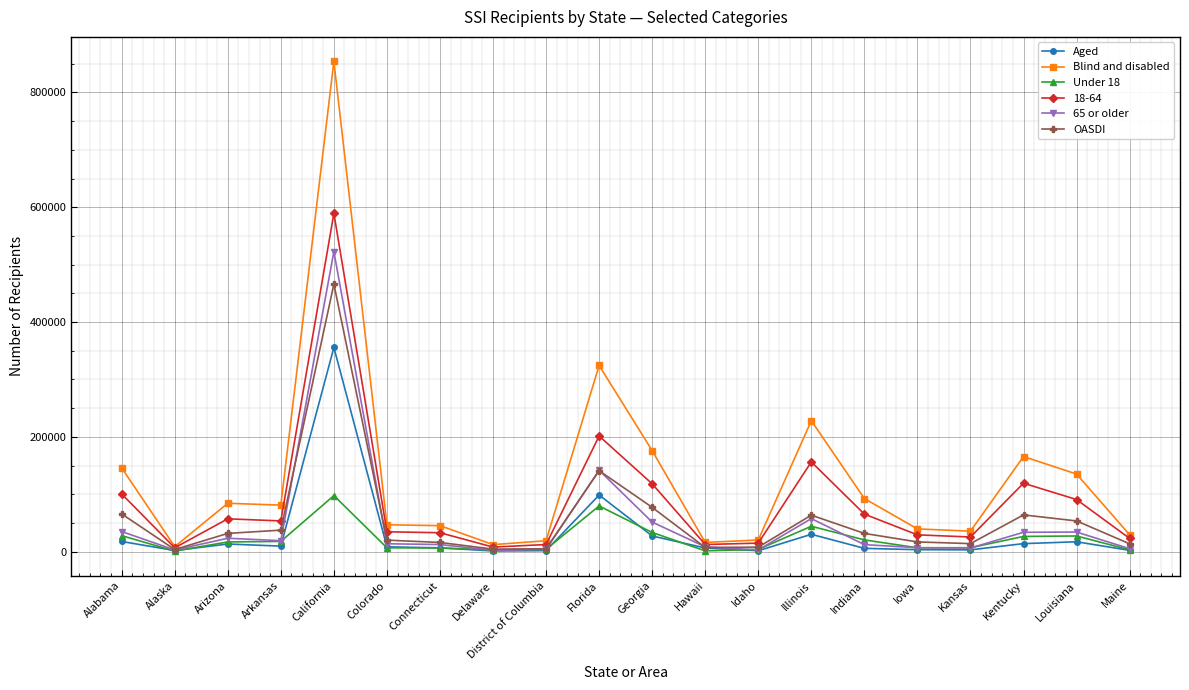

What is the difference between the maximum and minimum values in the Under 18 series?

96651